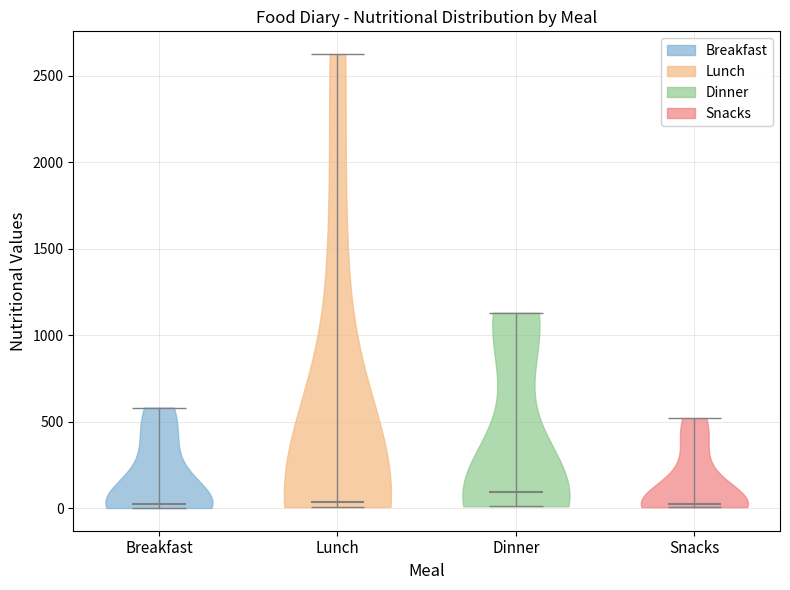

Reading left to right, read every violin against the y-axis: where its median line is, and the lowest and highest points it reaches. The values are not printed on the chart, so give them approximately, as read against the axis.

Breakfast: median line 0, lowest point 0, highest point 600
Lunch: median line 50, lowest point 0, highest point 2650
Dinner: median line 100, lowest point 0, highest point 1150
Snacks: median line 0, lowest point 0, highest point 500